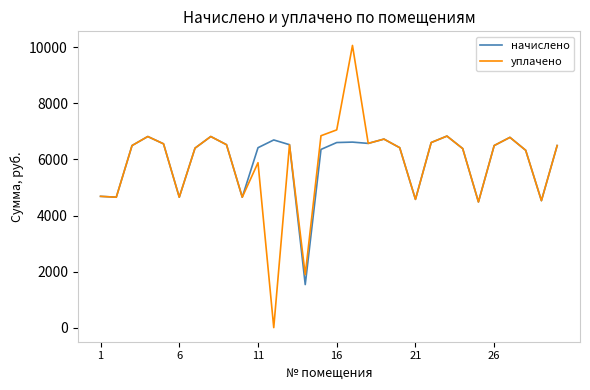

Rank the series by their maximum value, from highest to lowest.

уплачено, начислено